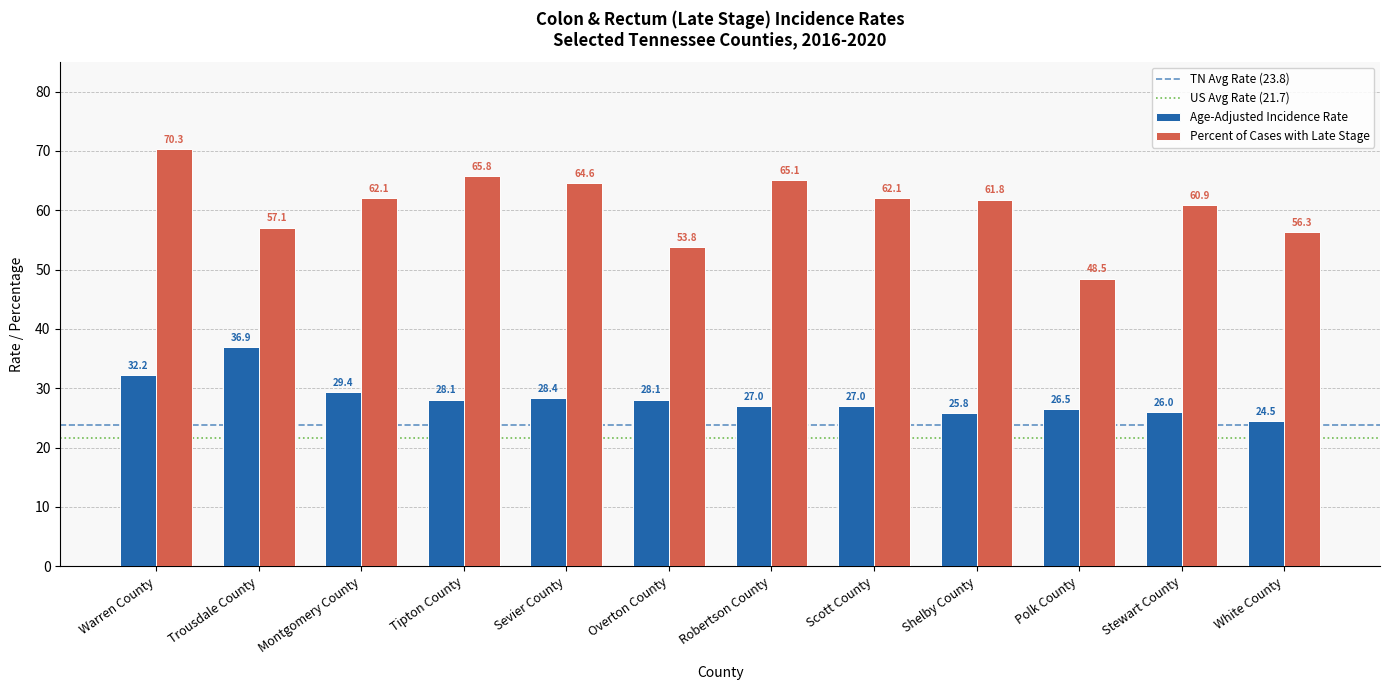

How many data points in Age-Adjusted Incidence Rate are above 28?

6